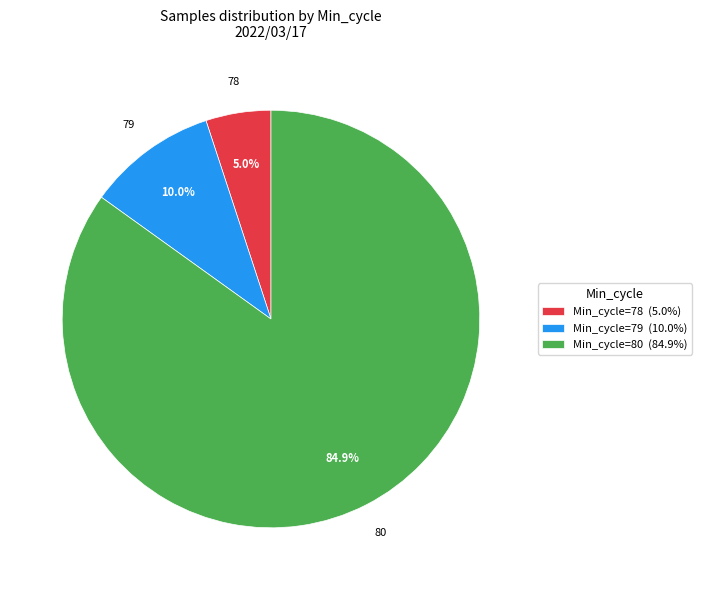

Which category accounts for the majority?

Min_cycle=80 (84.9%)